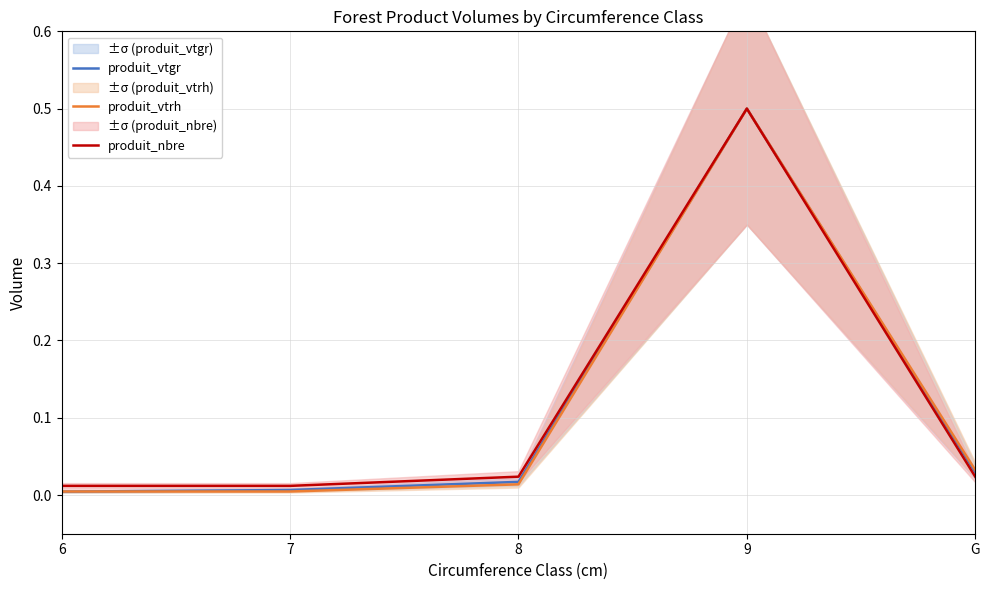

The value of produit_nbre at G is 0.0. True or false?

False